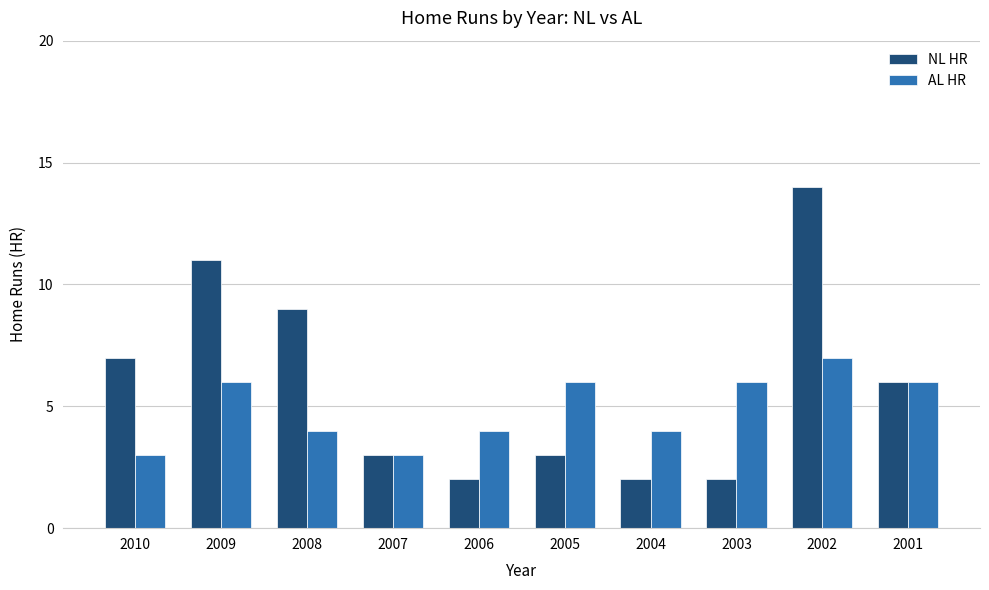

What is the spread (max minus min) of values at 2009?

5